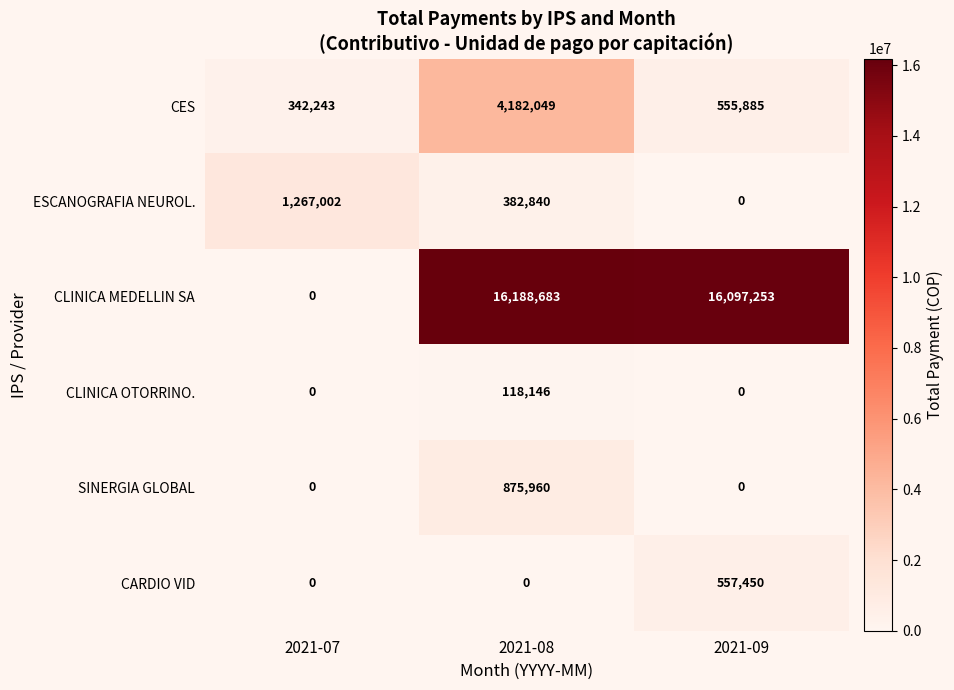

What is the greatest value displayed?

16188683